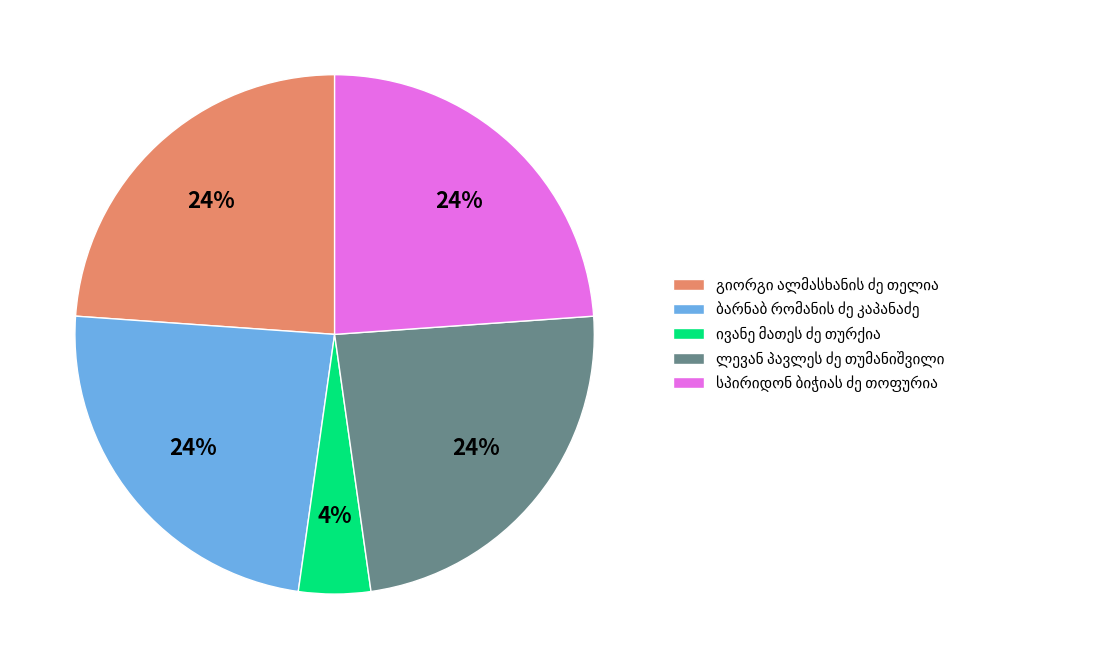

To the nearest percent, what is the average slice percentage?

20%